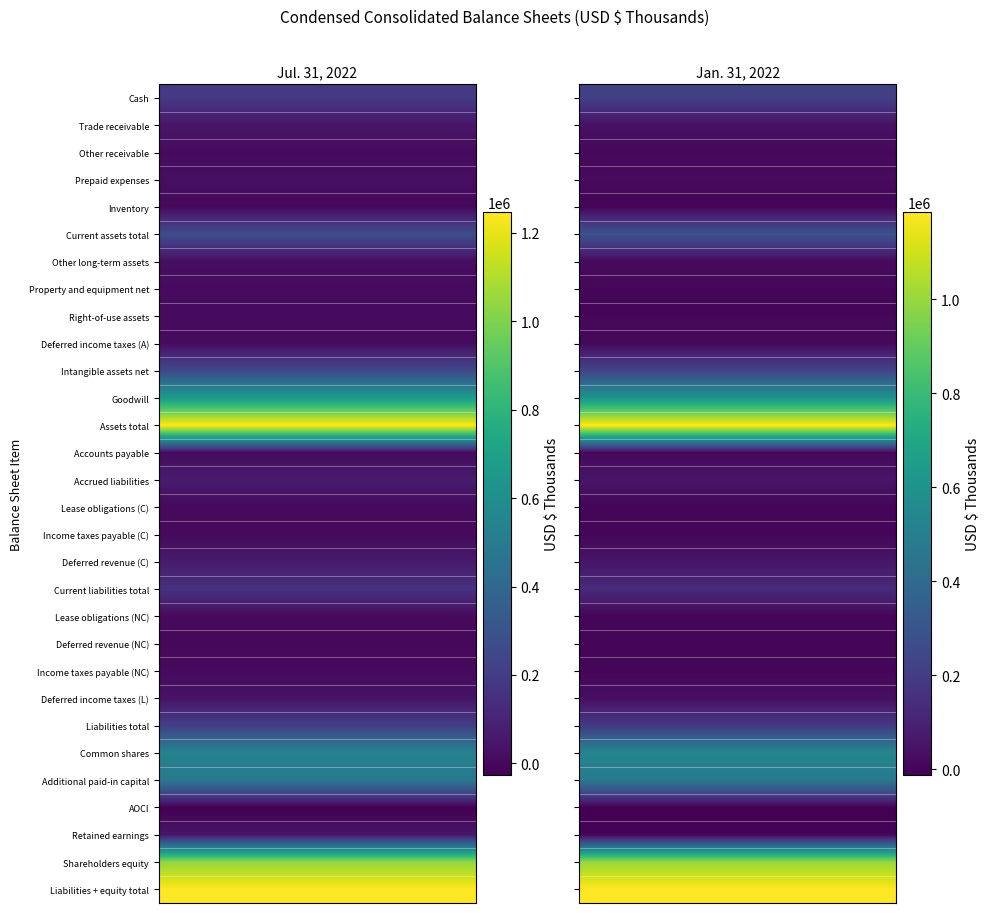

How many values in the Income taxes payable (NC) series are below 8303?

1